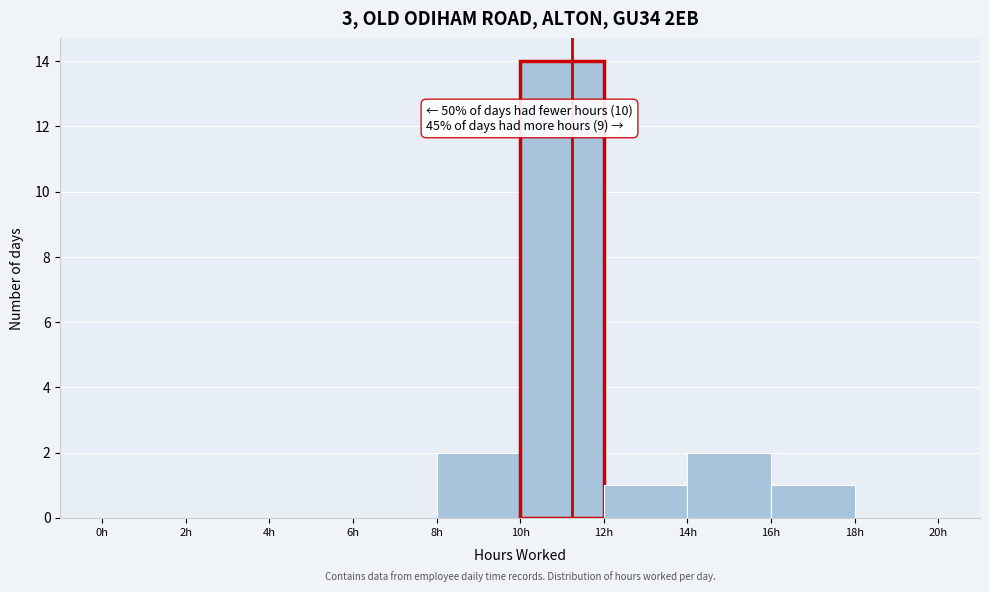

Which range on the x-axis has the tallest bar?

10 to 12